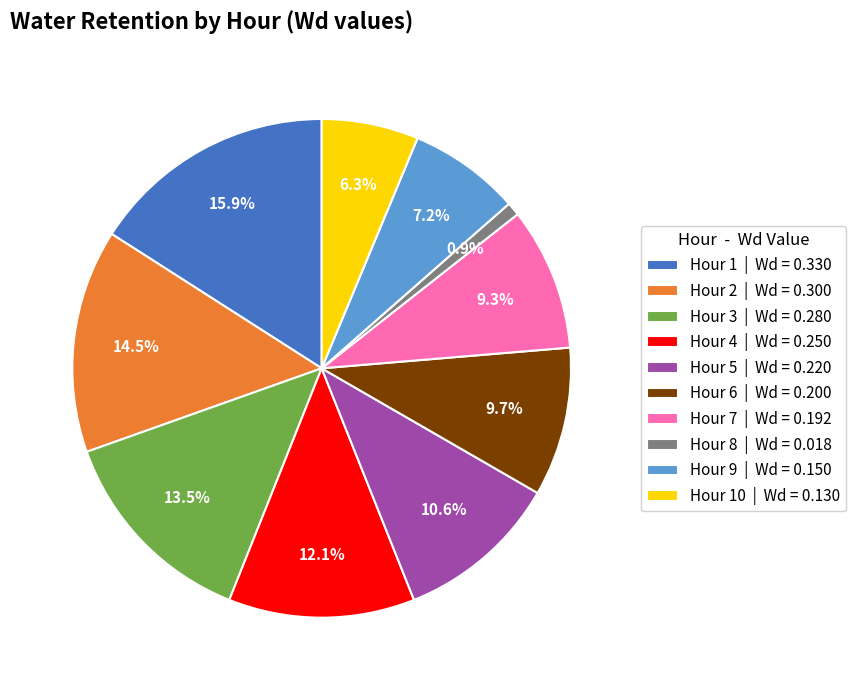

Which category has the smallest portion of the pie?

Hour 8 | Wd = 0.018